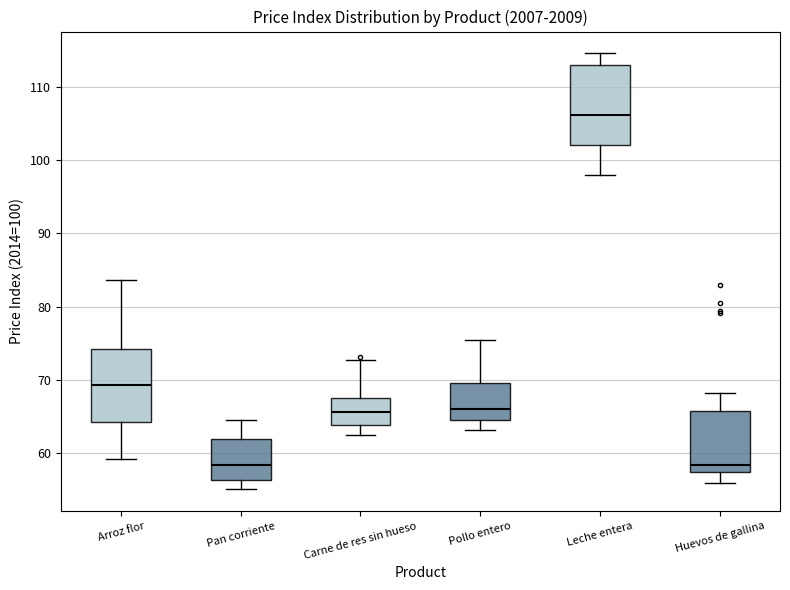

Reading left to right, transcribe this box plot: for each box, give where its median line is, the range the box spans, and where its two whiskers end, as read against the y-axis. The values are not printed on the chart, so give them approximately, as read against the axis.

Arroz flor: median 69, box 64 to 74, whiskers 59 to 84
Pan corriente: median 58, box 56 to 62, whiskers 55 to 65
Carne de res sin hueso: median 66, box 64 to 68, whiskers 63 to 73
Pollo entero: median 66, box 65 to 70, whiskers 63 to 76
Leche entera: median 106, box 102 to 113, whiskers 98 to 115
Huevos de gallina: median 58 (just above the box's lower edge), box 58 to 66, whiskers 56 to 68